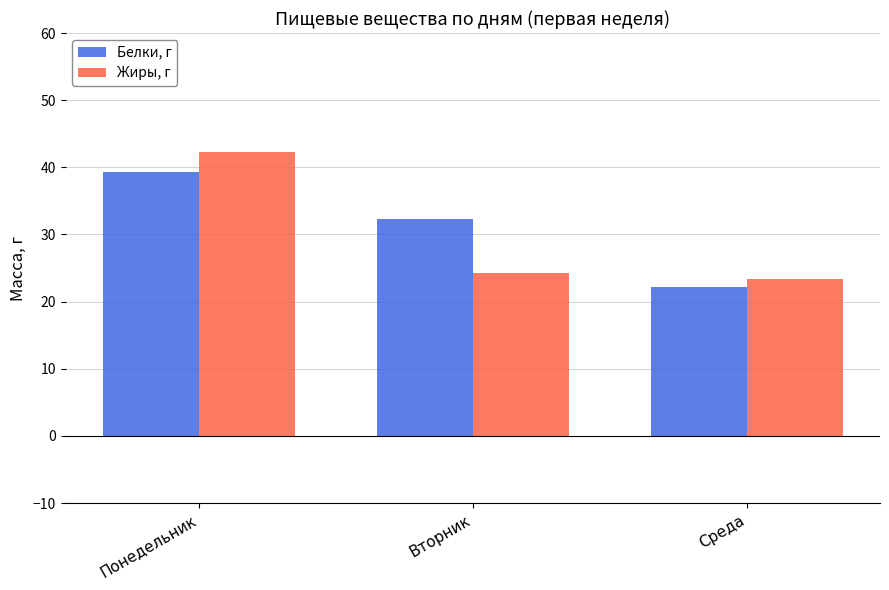

Reading left to right, what are all the values shown in this chart?

Белки, г: 39.3	32.3	22.2
Жиры, г: 42.3	24.3	23.3